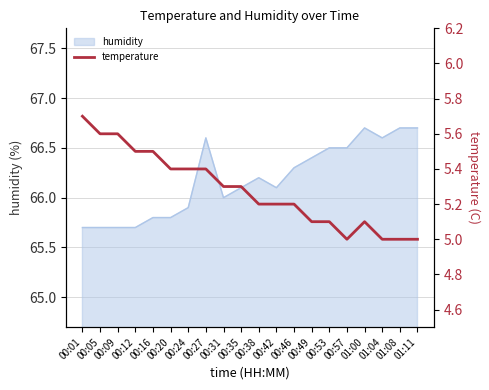

True or false: the data shows 3.0 at 00:20.

False